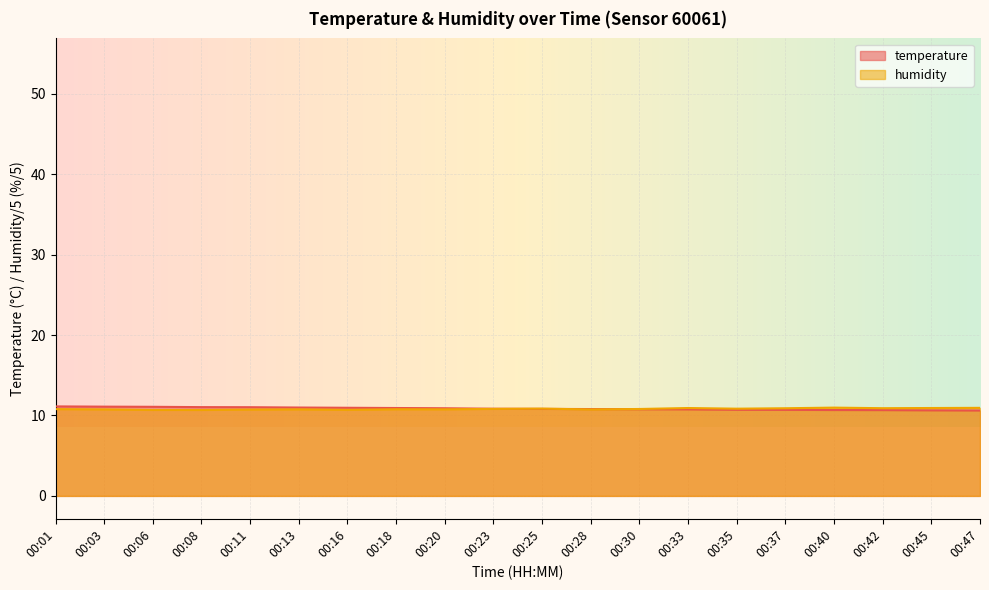

How many lines are shown in the chart?

2